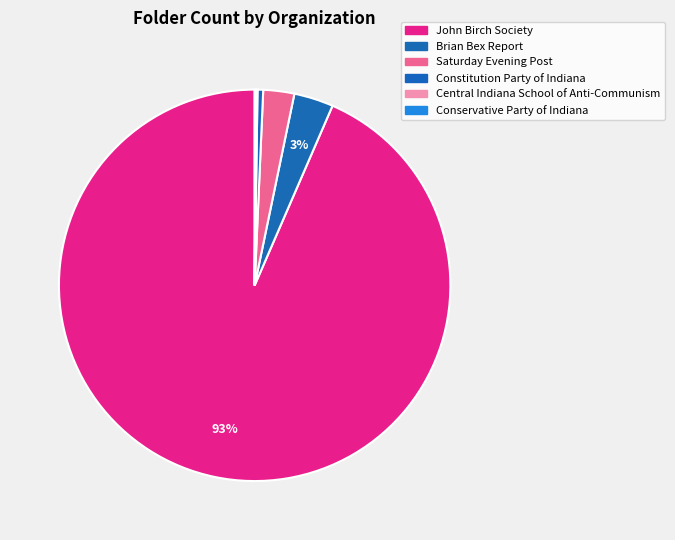

How many segments does this pie chart have?

6